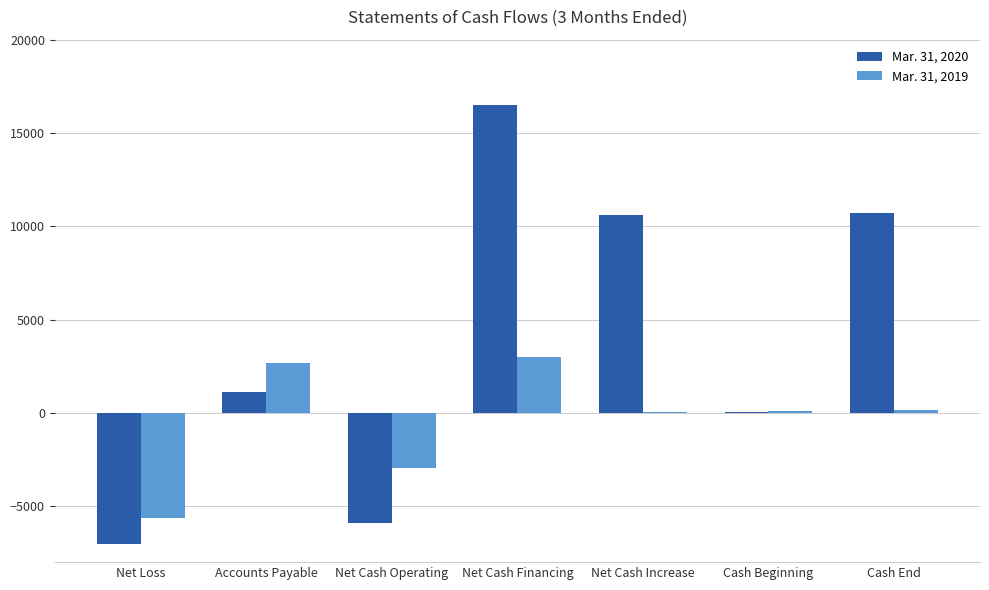

What is the sum of all Mar. 31, 2019 values?

-2568